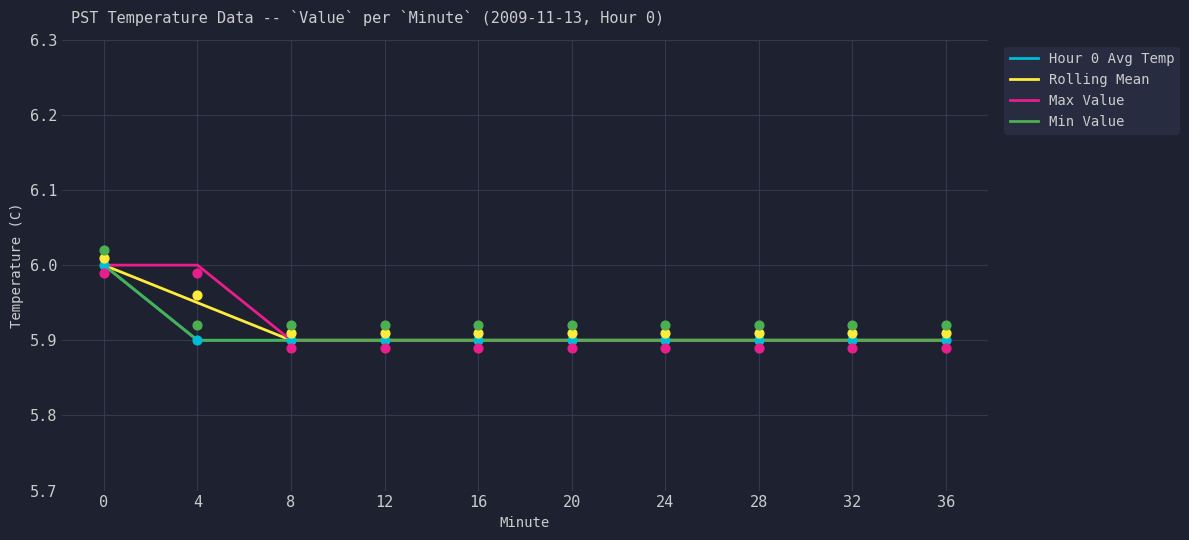

At how many categories does at least one series exceed 5?

10